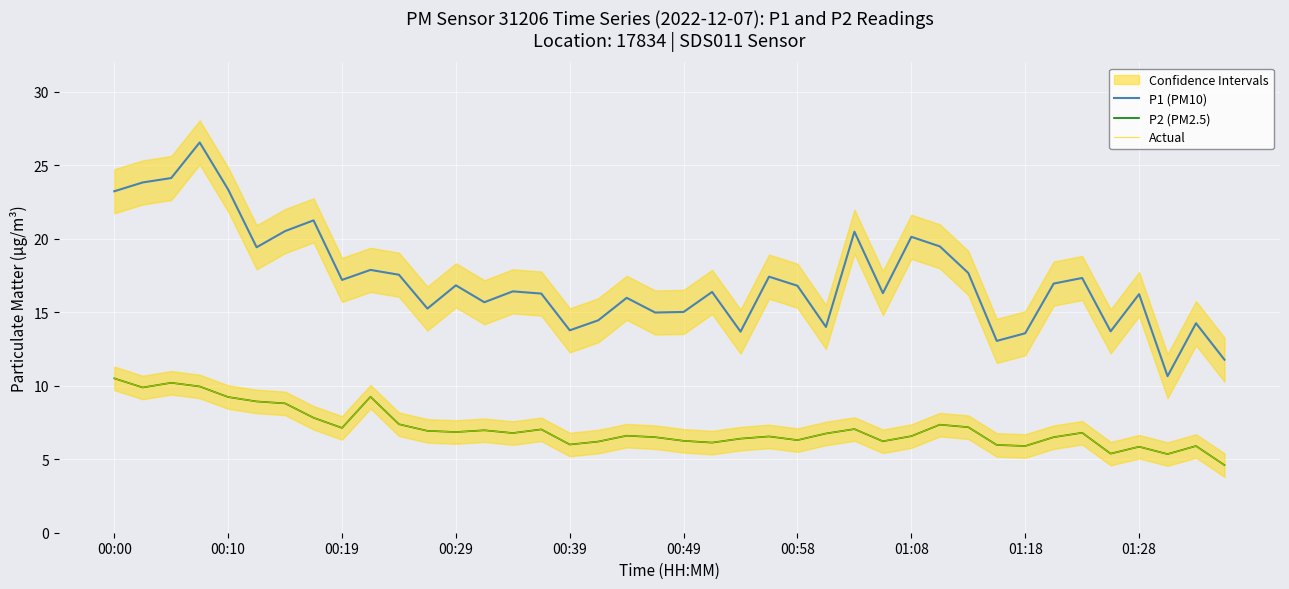

Reading left to right, extract all data points from this chart.

P1 (PM10): 23.2	23.8	24.1	26.6	23.4	19.4	20.5	21.2	17.2	17.9	17.6	15.2	16.8	15.7	16.4	16.3	13.8	14.4	16.0	15.0	15.0	16.4	13.7	17.4	16.8	14.0	20.5	16.3	20.1	19.5	17.7	13.1	13.6	16.9	17.3	13.7	16.2	10.7	14.2	11.8
P2 (PM2.5): 10.5	9.9	10.2	9.9	9.2	8.9	8.8	7.8	7.1	9.2	7.4	6.9	6.8	7.0	6.8	7.0	6.0	6.2	6.6	6.5	6.2	6.1	6.4	6.5	6.3	6.8	7.0	6.2	6.6	7.3	7.2	6.0	5.9	6.5	6.8	5.4	5.8	5.3	5.9	4.6
Actual: 10.5	9.9	10.2	9.9	9.2	8.9	8.8	7.8	7.1	9.2	7.4	6.9	6.8	7.0	6.8	7.0	6.0	6.2	6.6	6.5	6.2	6.1	6.4	6.5	6.3	6.8	7.0	6.2	6.6	7.3	7.2	6.0	5.9	6.5	6.8	5.4	5.8	5.3	5.9	4.6